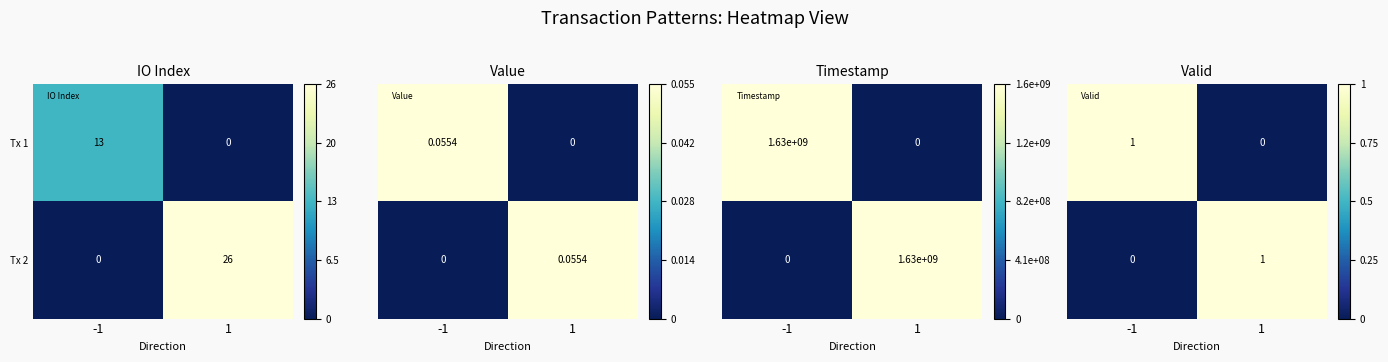

What is the total value across all series at -1?

1